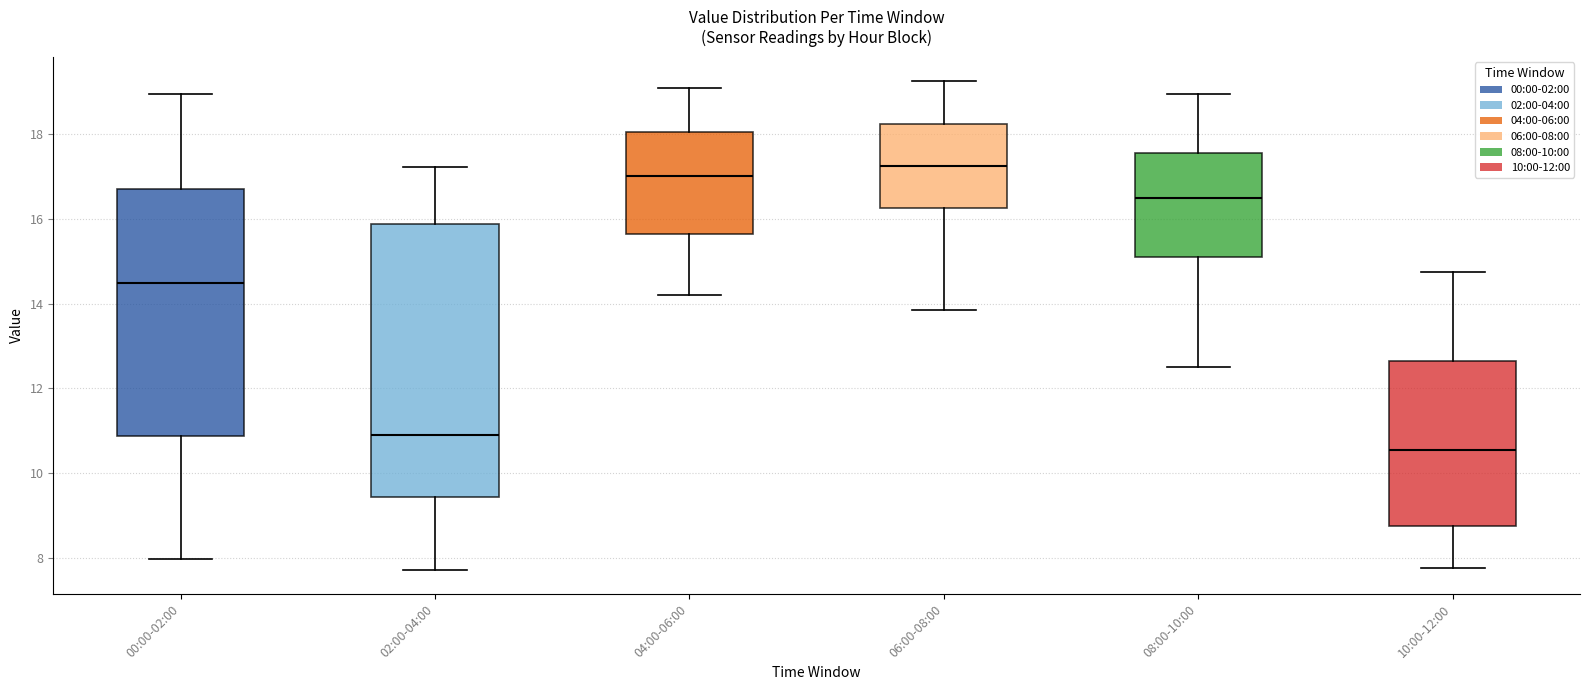

Which box is the tallest, from its lower edge to its upper edge?

02:00-04:00